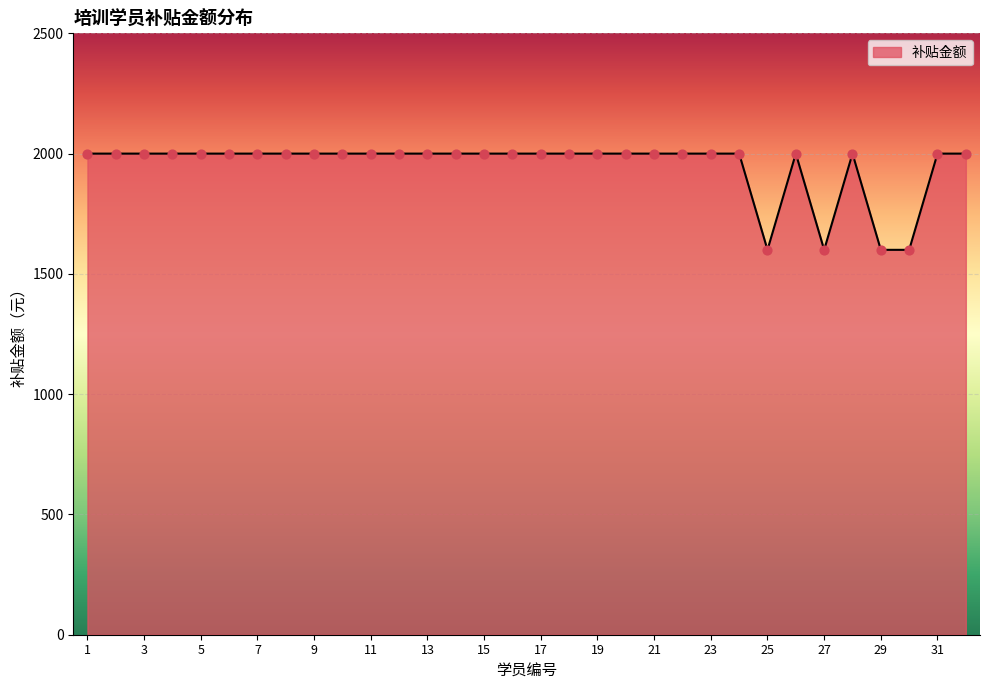

What is the smallest value displayed?

1600